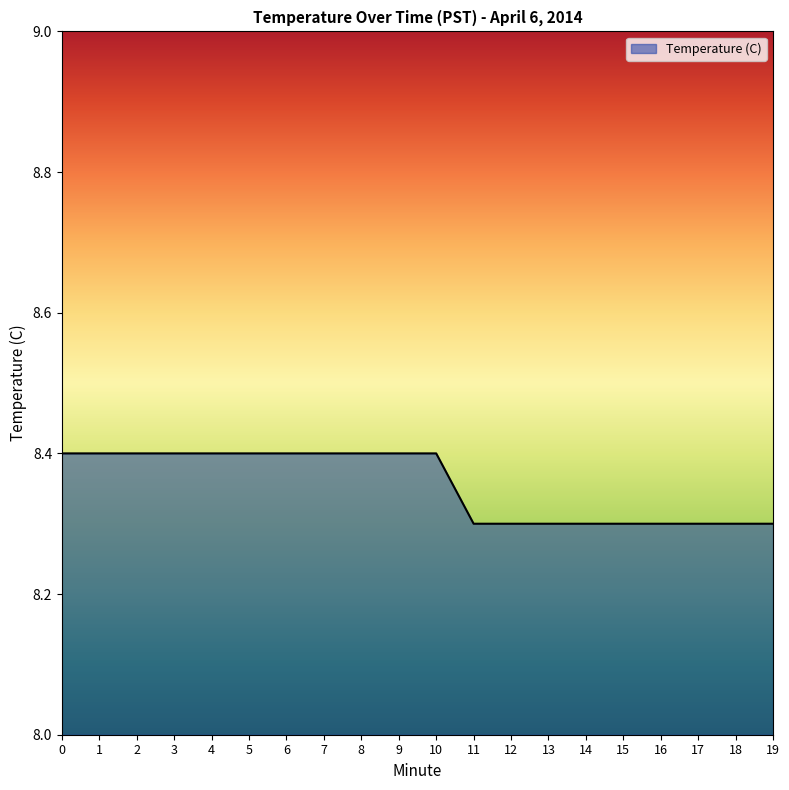

What is the smallest value displayed?

8.3